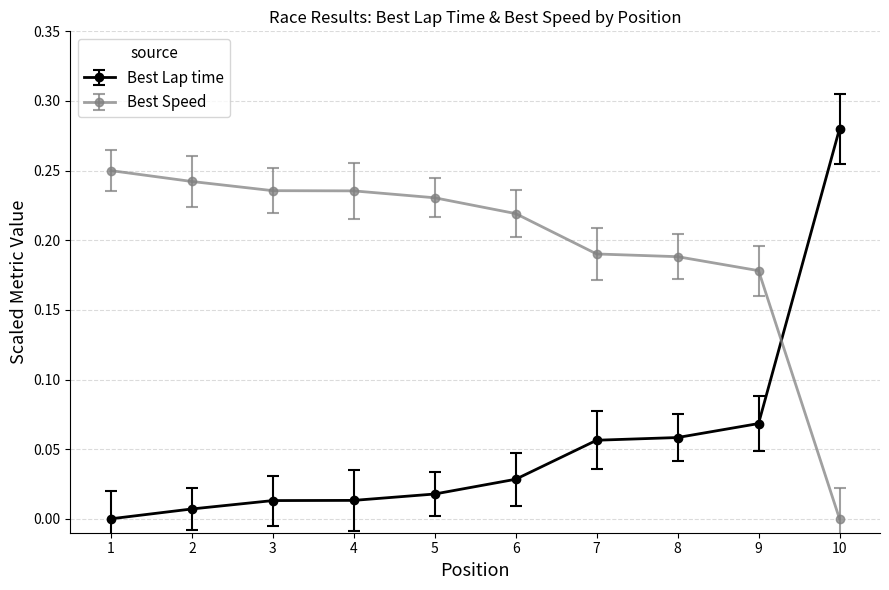

Where is Best Speed nearest to the value 0?

10